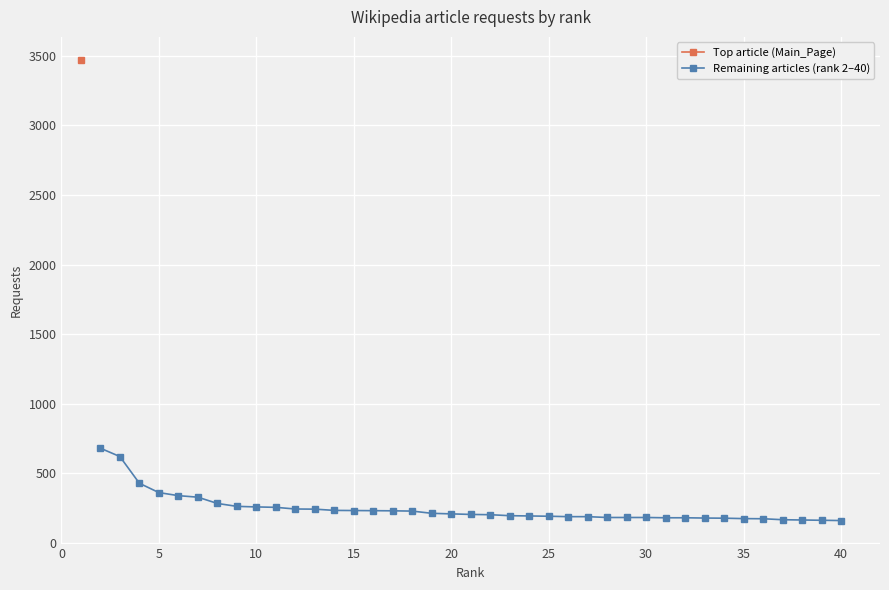

What is the maximum value for Remaining articles (rank 2–40)?

680